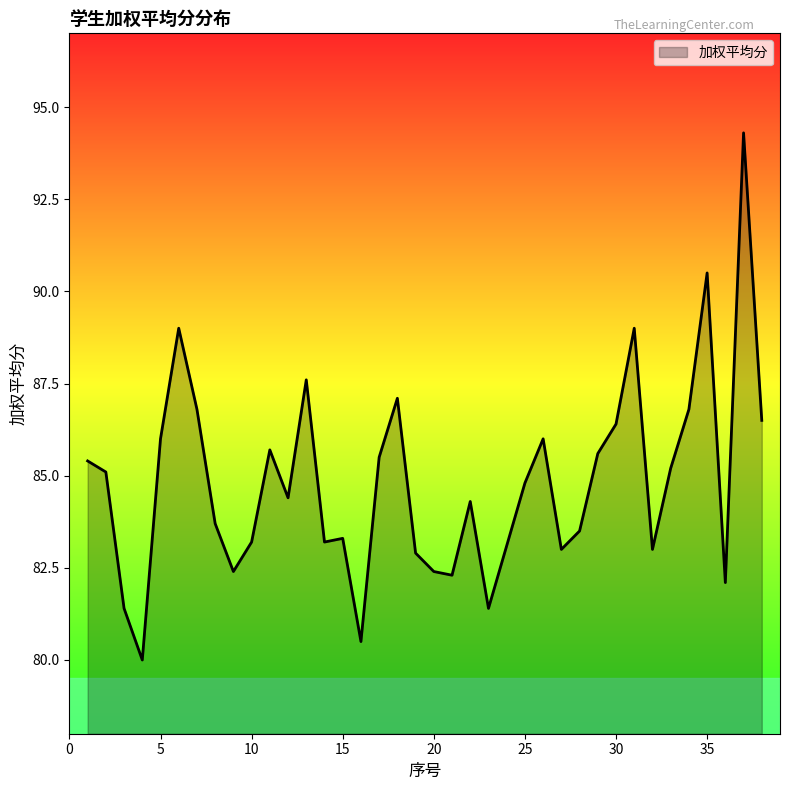

Count the number of values greater than 84.

21